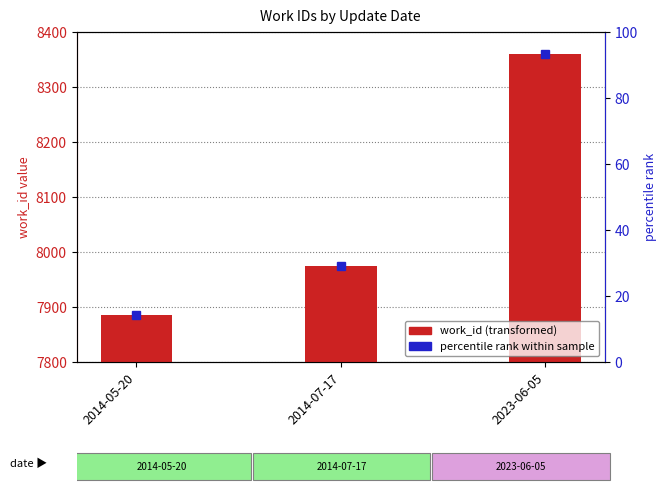

What is the change in value from 2014-07-17 to 2023-06-05?

+386